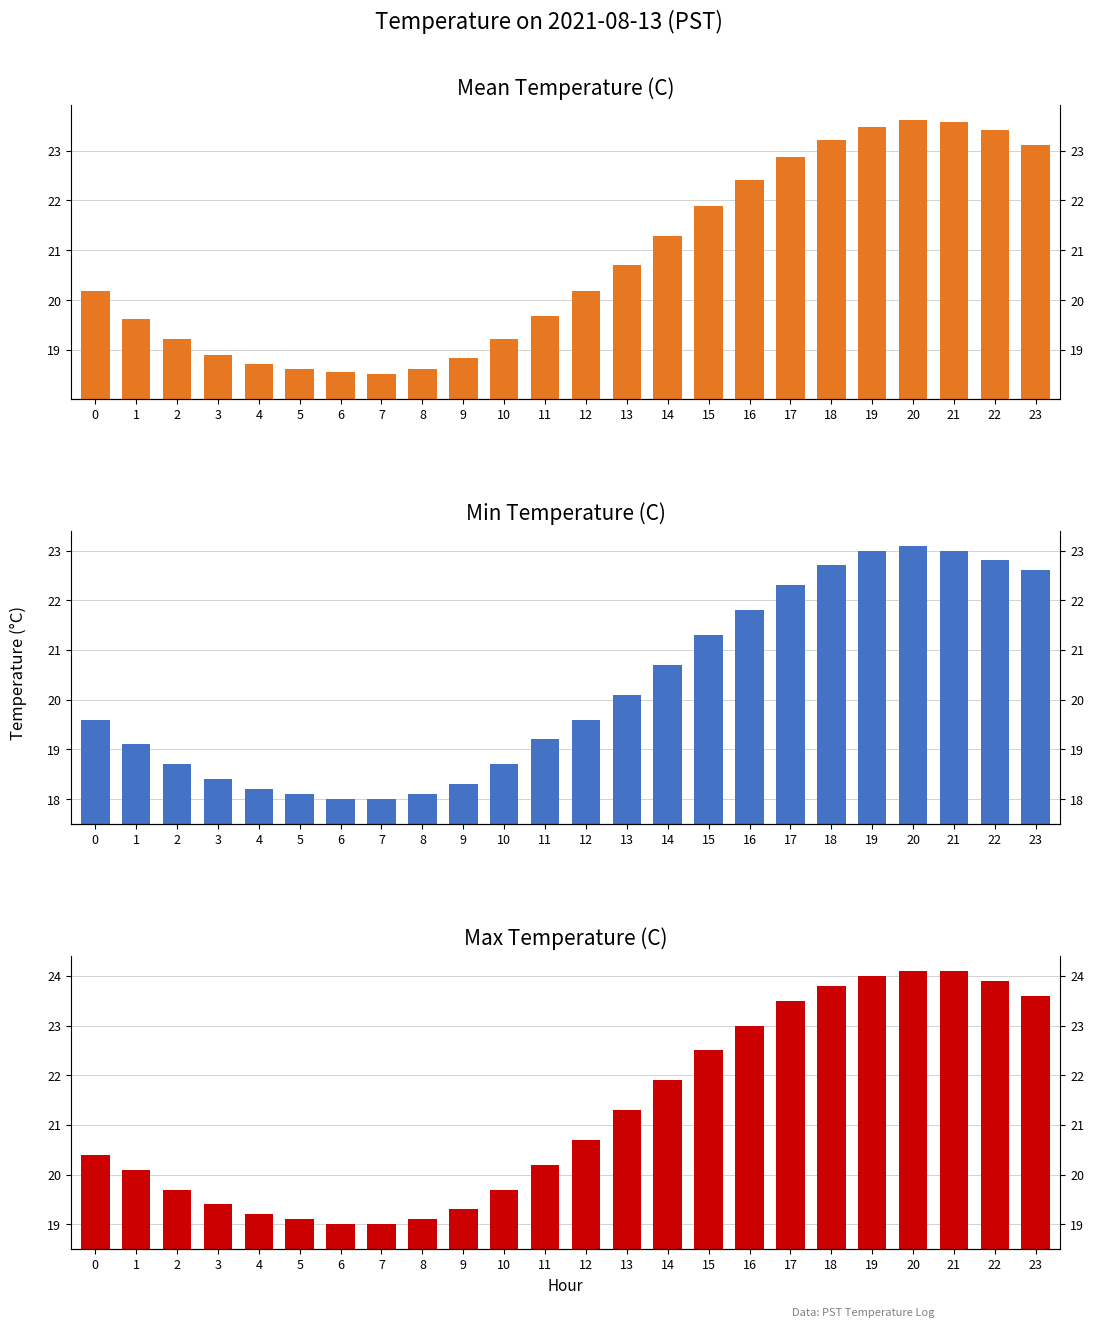

How many values in the Max Temperature (C) series exceed 20?

15